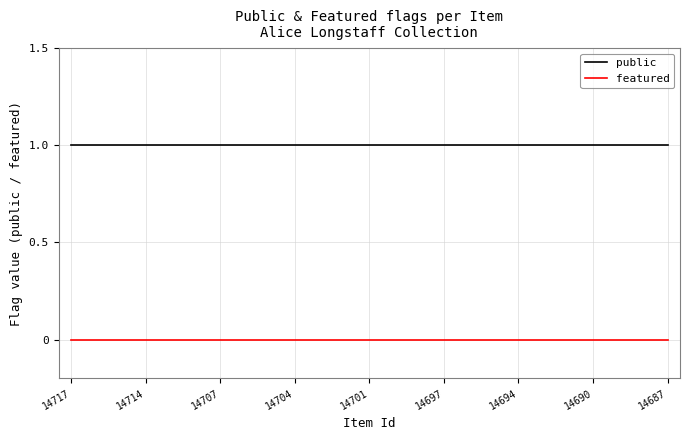

List the series in order of their peak value, highest first.

public, featured